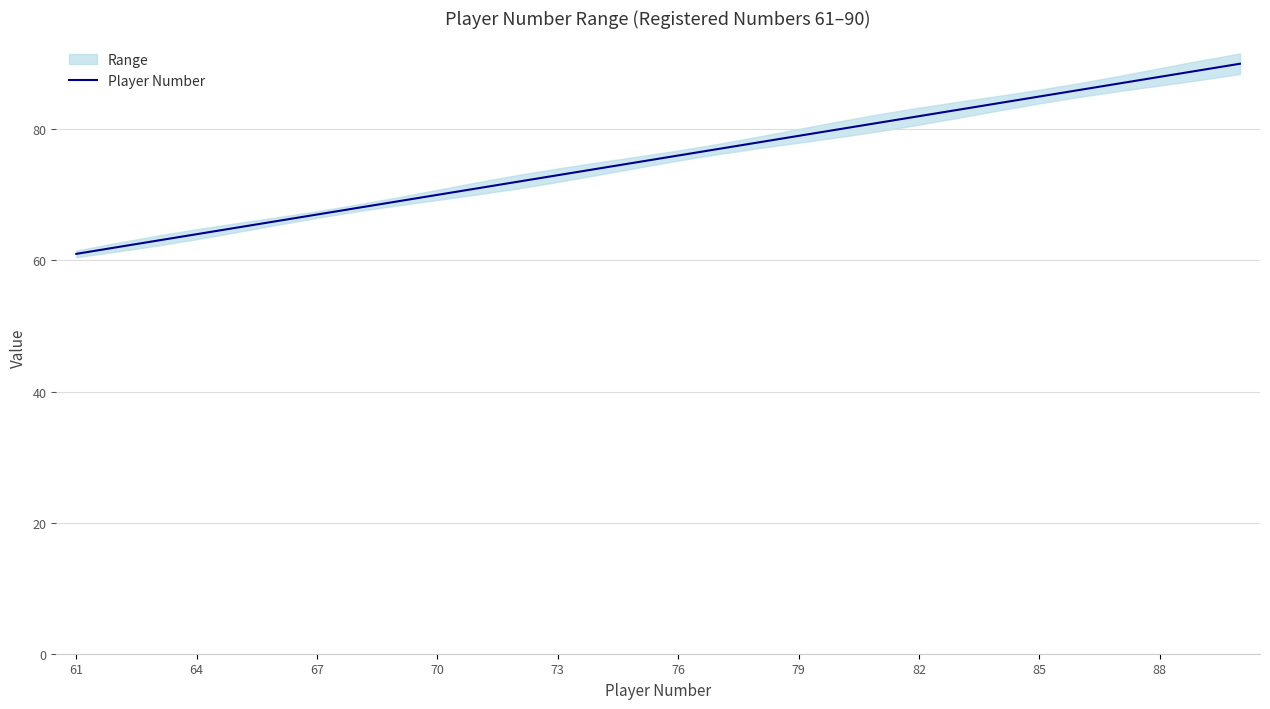

What is the highest value of the Player Number series?

90